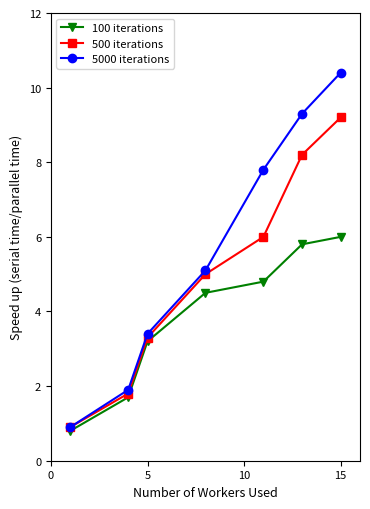

What is the smallest value displayed?

0.8